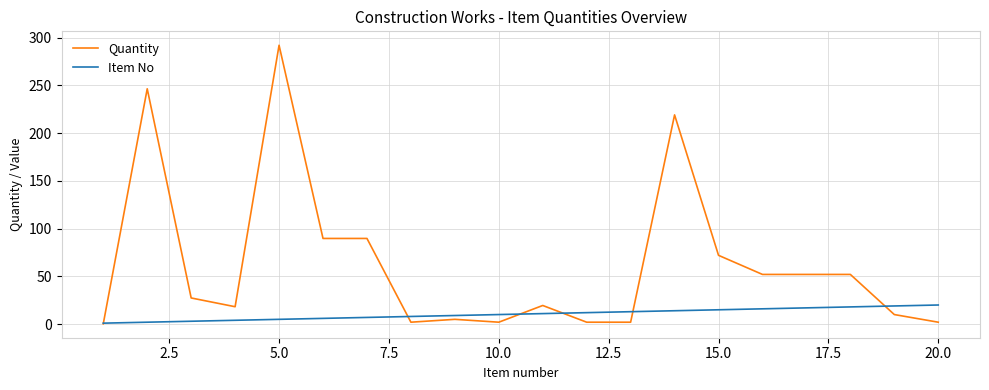

How many series are shown in this chart?

2